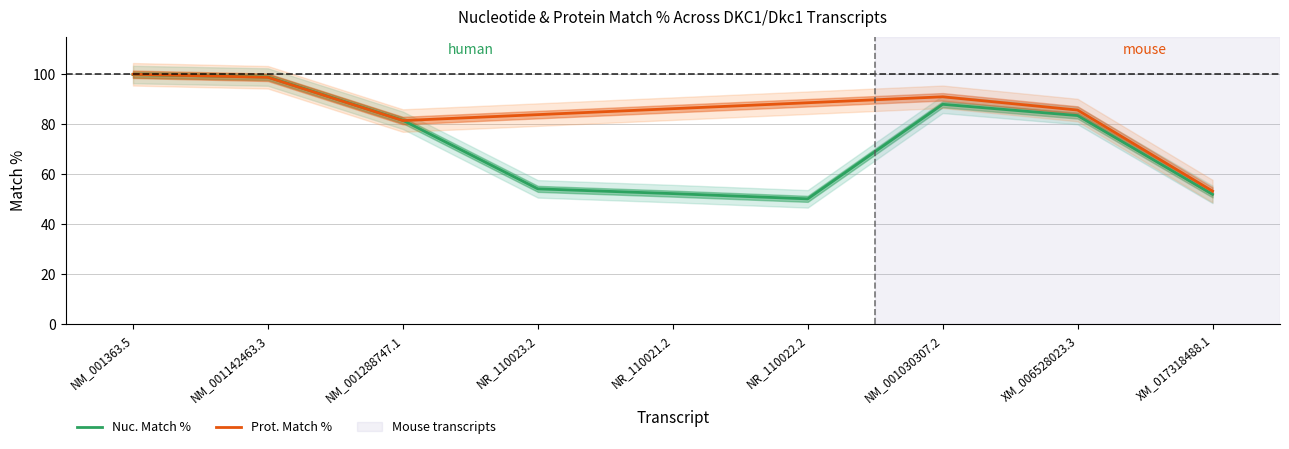

List the labels in order of value, smallest first.

NR_110022.2, XM_017318488.1, NR_110021.2, NR_110023.2, NM_001288747.1, XM_006528023.3, NM_001030307.2, NM_001142463.3, NM_001363.5